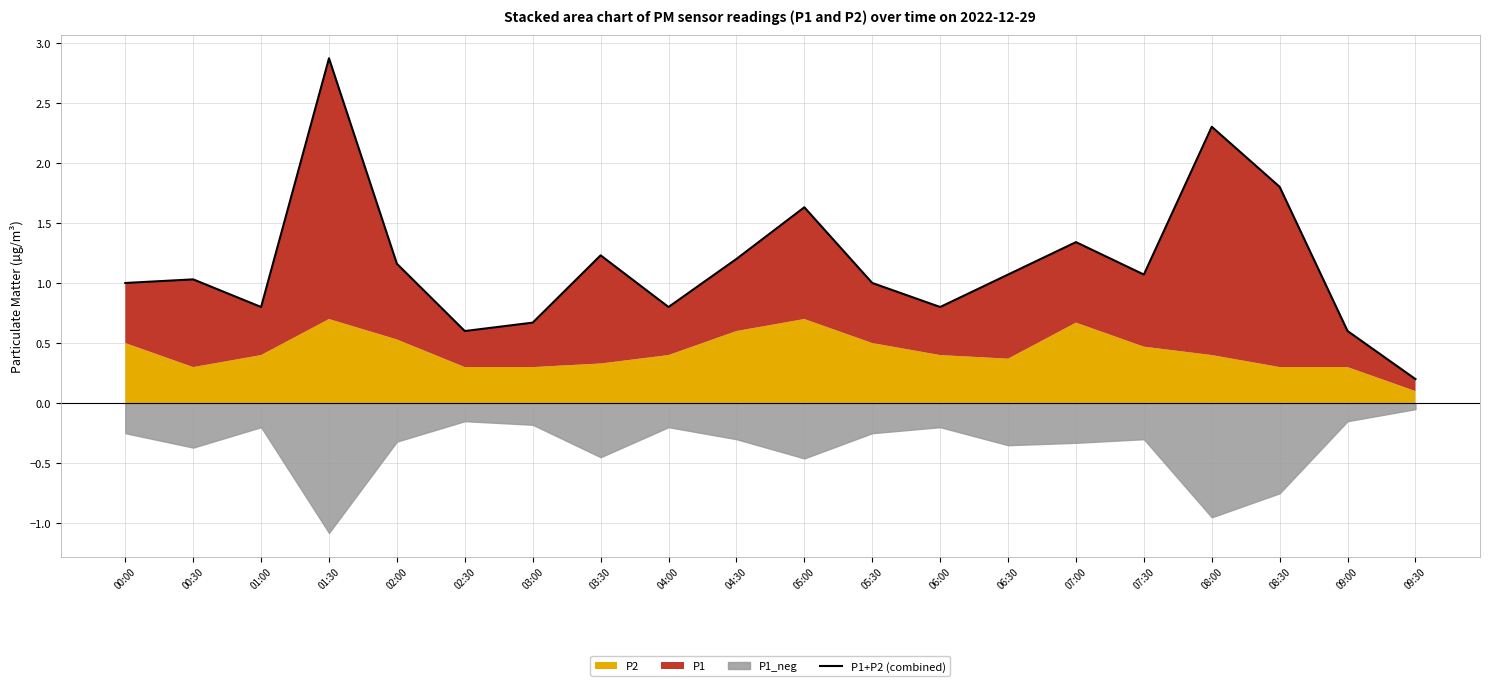

How many categories are shown in the chart?

20